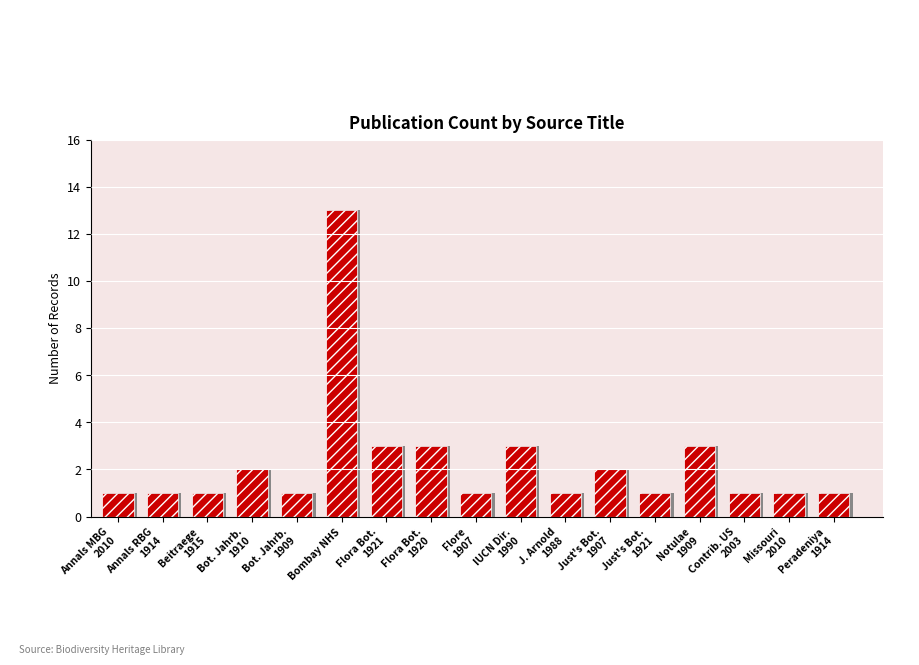

Rank the categories by value from lowest to highest.

Annals MBG
2010, Annals RBG
1914, Beitraege
1915, Bot. Jahrb.
1909, Flore
1907, J. Arnold
1988, Just's Bot.
1921, Contrib. US
2003, Missouri
2010, Peradeniya
1914, Bot. Jahrb.
1910, Just's Bot.
1907, Flora Bot.
1921, Flora Bot.
1920, IUCN Dir.
1990, Notulae
1909, Bombay NHS